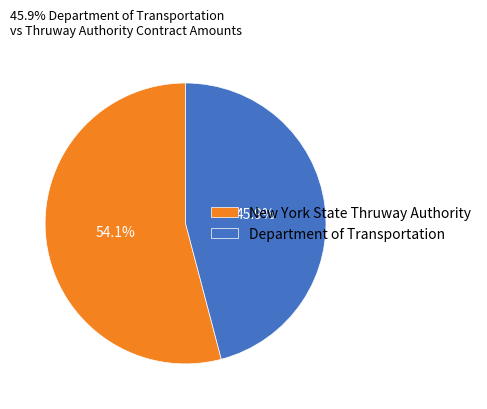

What is the largest slice in the pie chart?

New York State Thruway Authority